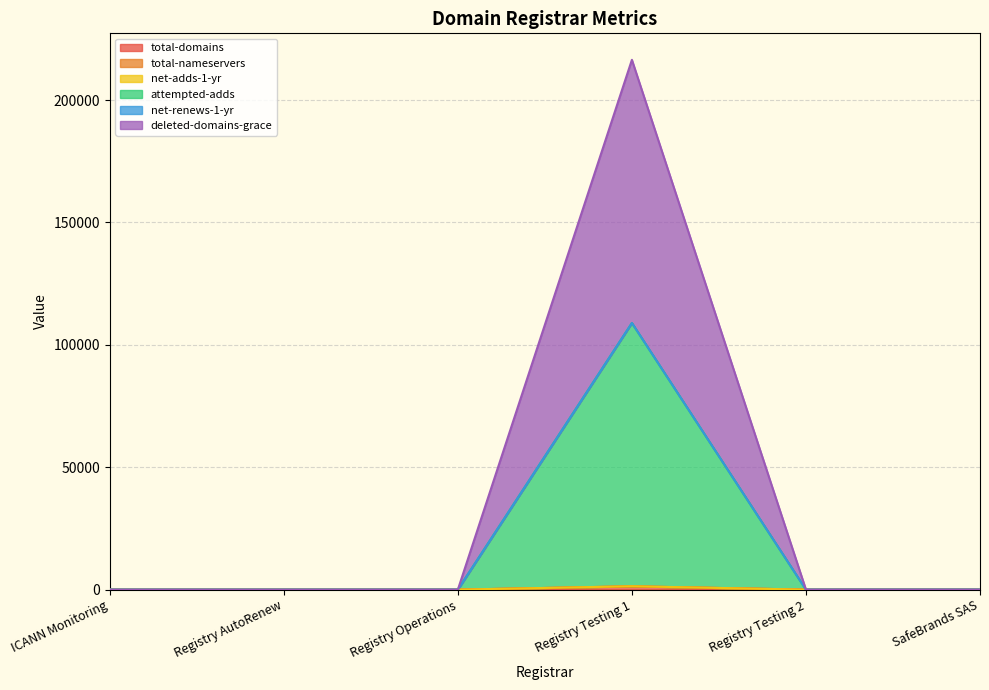

The deleted-domains-grace series shows 48980 at Registry Testing 1. True or false?

False